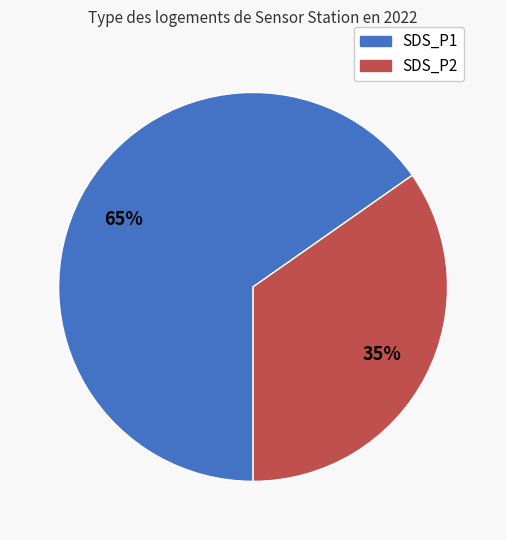

How many segments does this pie chart have?

2